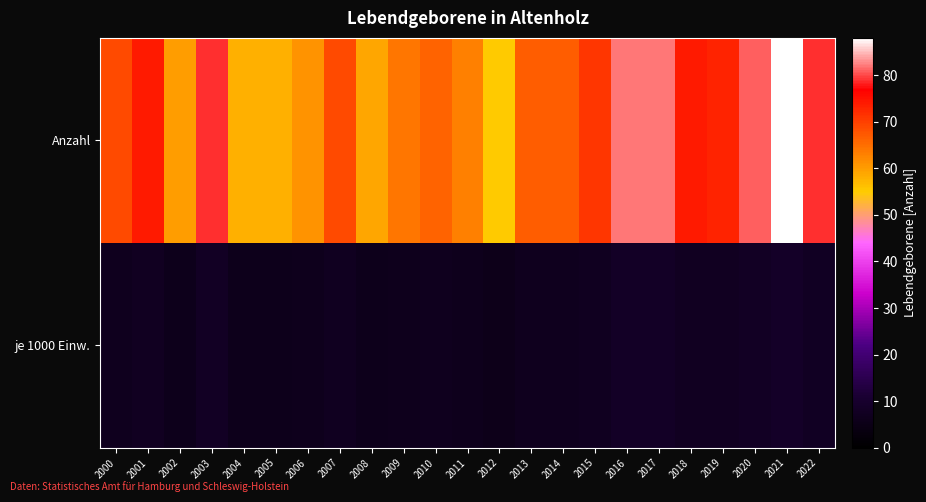

At how many categories does at least one series exceed 59?

19